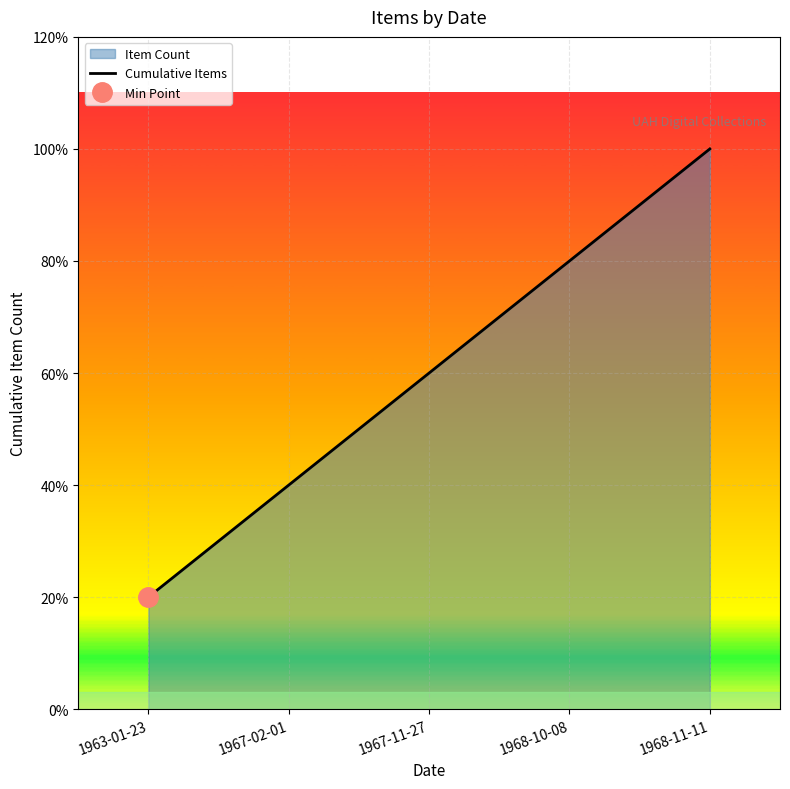

Which category has the lowest value across all series?

1963-01-23